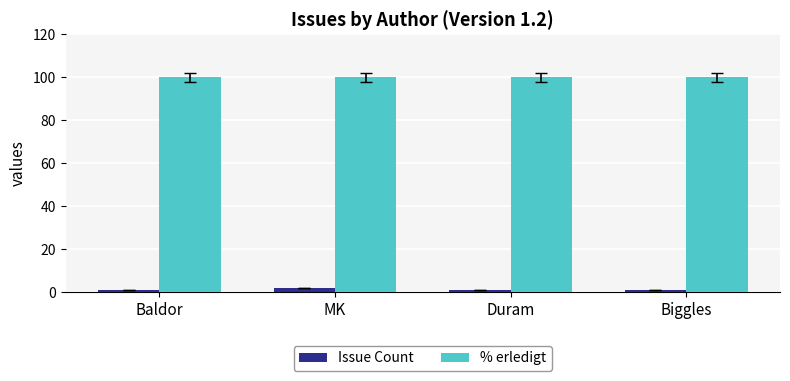

How many bars are there in total?

8